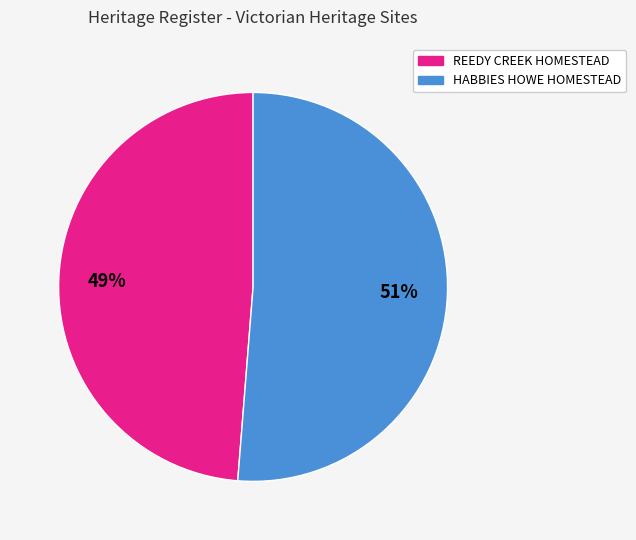

To the nearest percent, what percentage of the pie is HABBIES HOWE HOMESTEAD?

51%